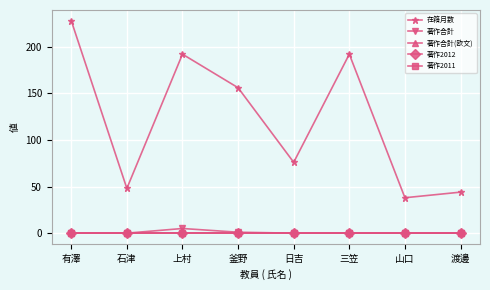

Is this an area chart (filled region under the line)?

No